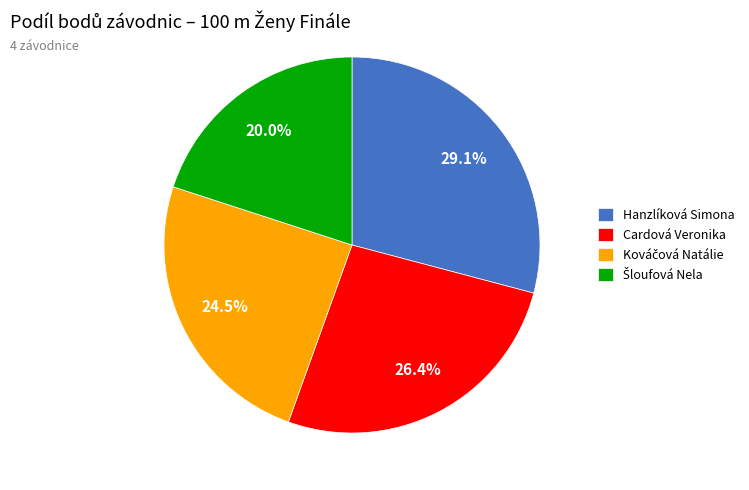

Is there any slice that represents more than half of the pie?

No